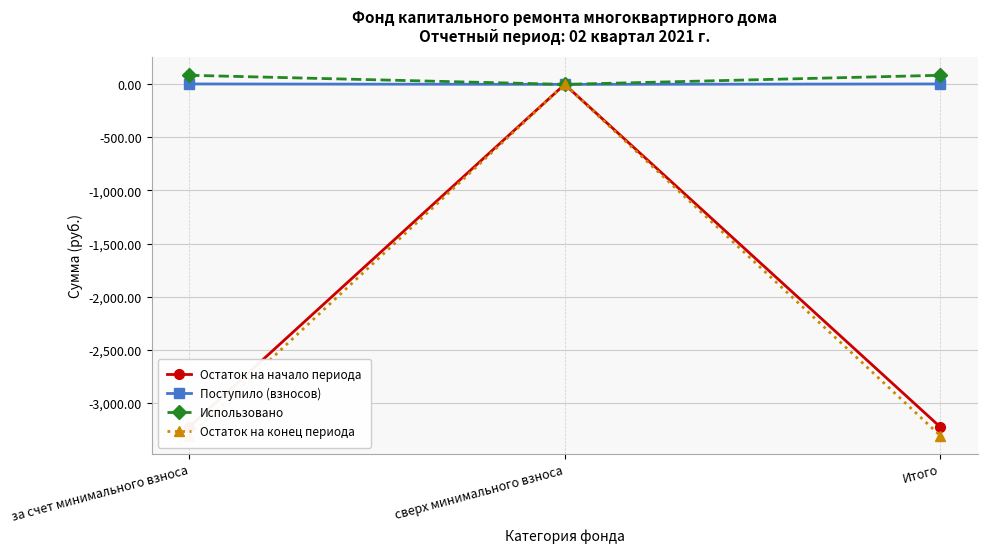

At which category does the chart reach its peak across all series?

за счет минимального взноса